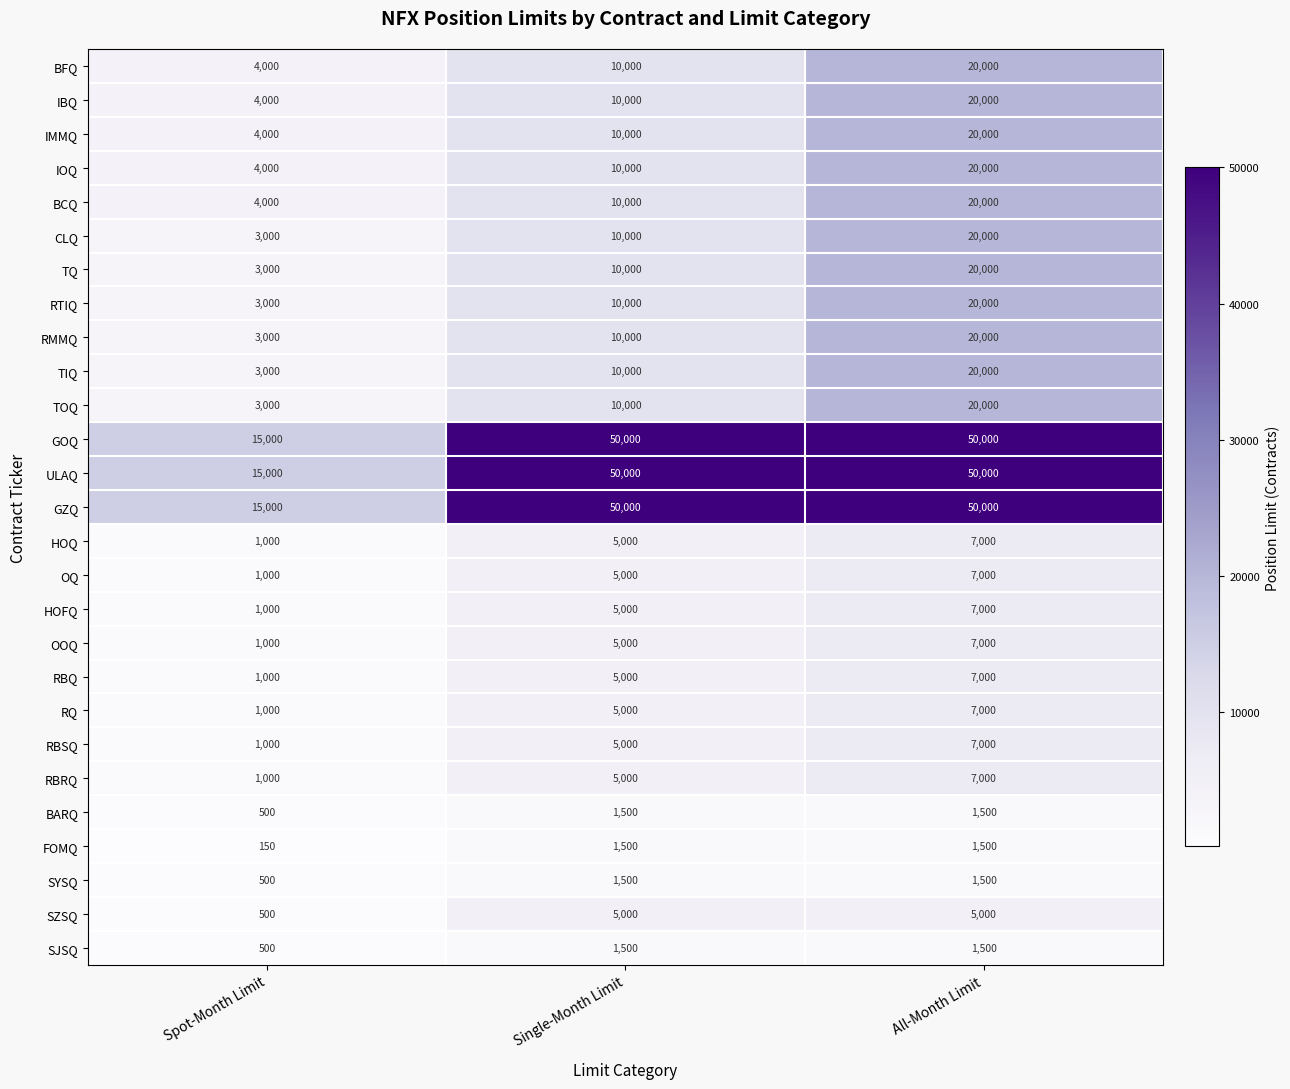

How many data points in FOMQ are less than 1500?

1